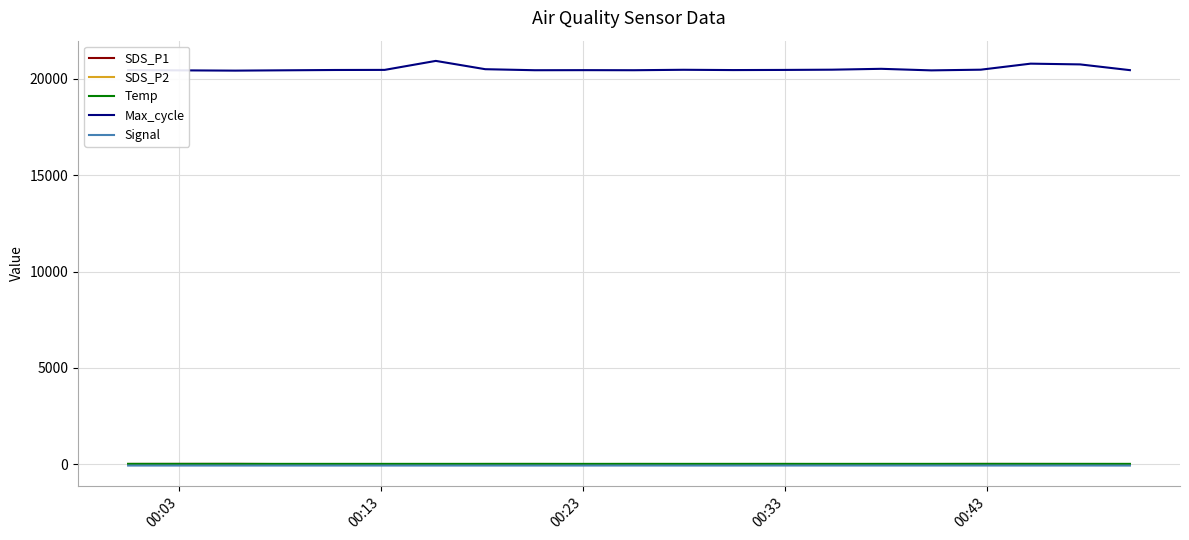

Which series has the largest range (max minus min)?

Max_cycle